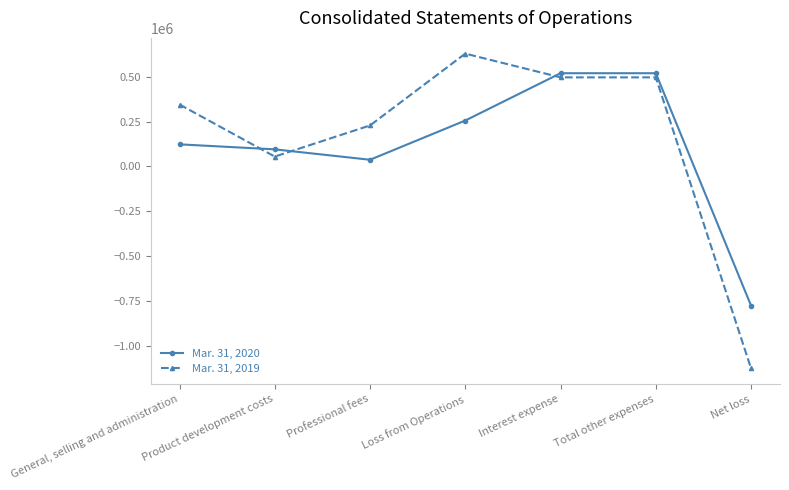

After their last crossing, which series has the higher values: Mar. 31, 2019 or Mar. 31, 2020?

Mar. 31, 2020